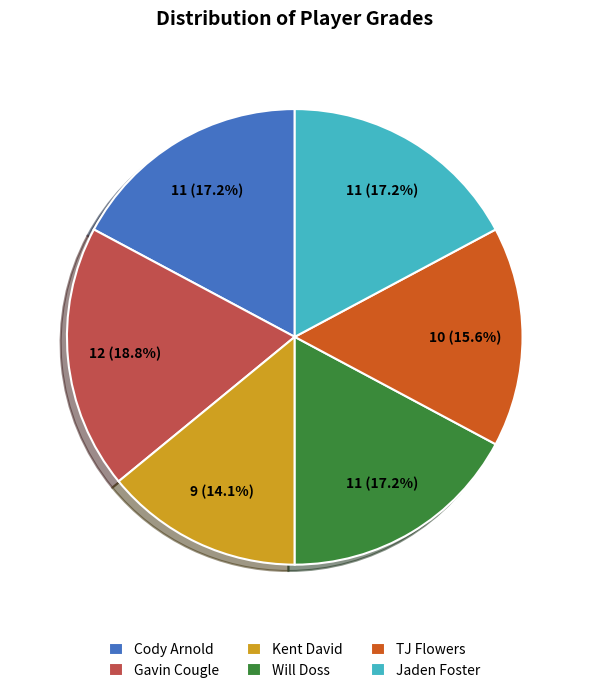

To the nearest percent, what portion does Cody Arnold represent?

17%